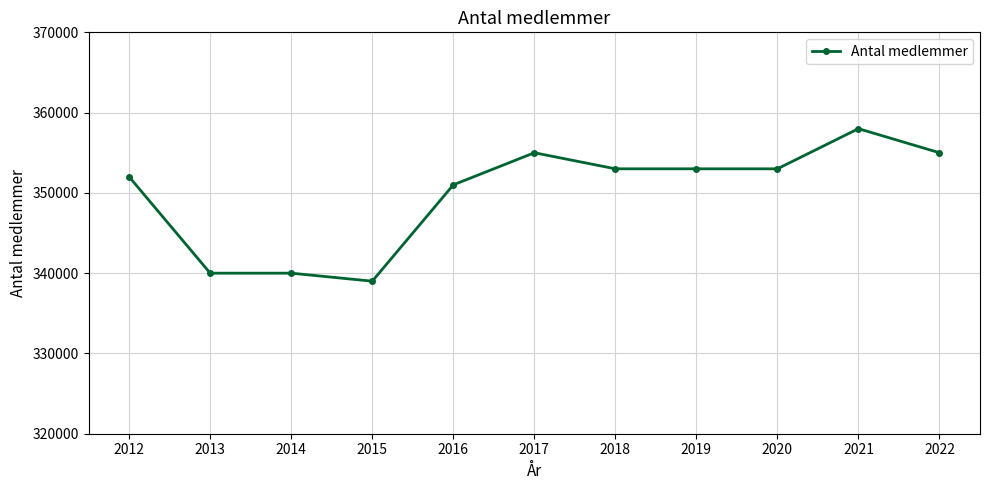

What is the minimum value shown in the chart?

339000